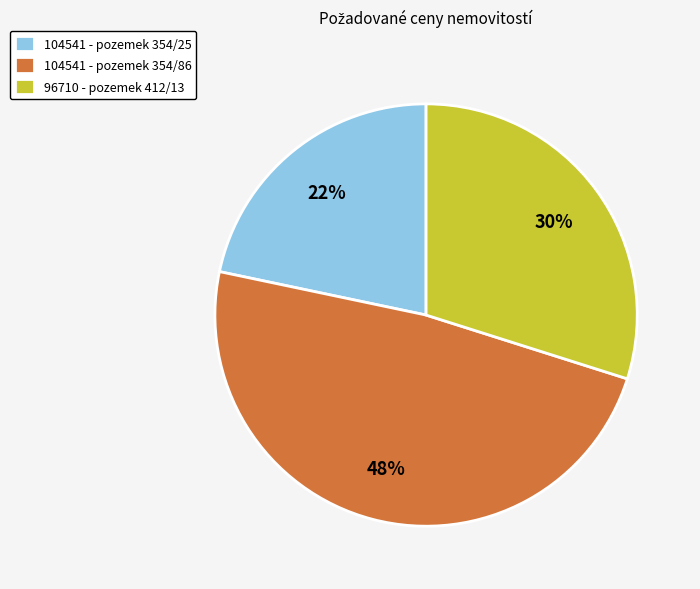

What percentage is the 104541 - pozemek 354/86 slice, to the nearest percent?

48%